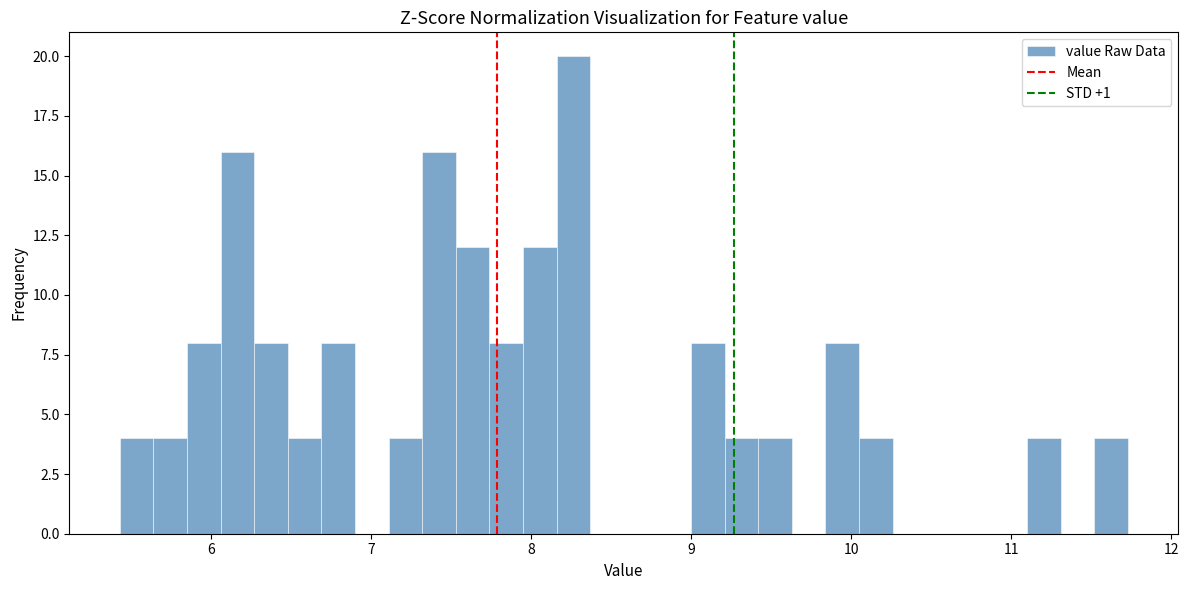

Read against the x-axis, roughly where is the centre of the tallest bar?

8.3